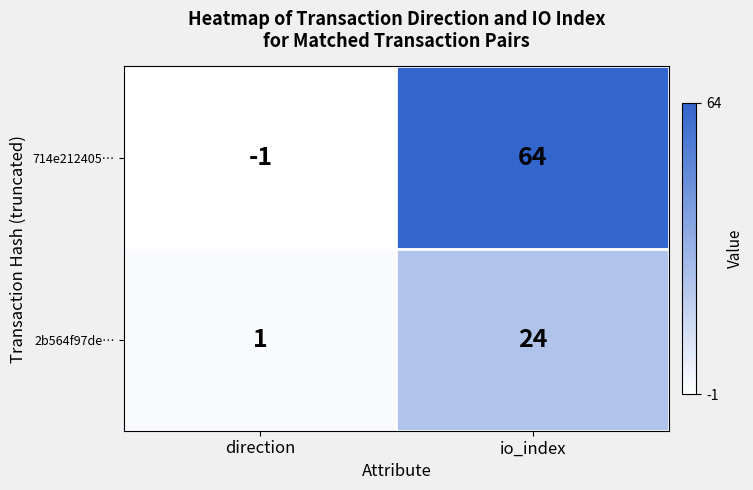

Which series has the widest spread of values?

714e212405…